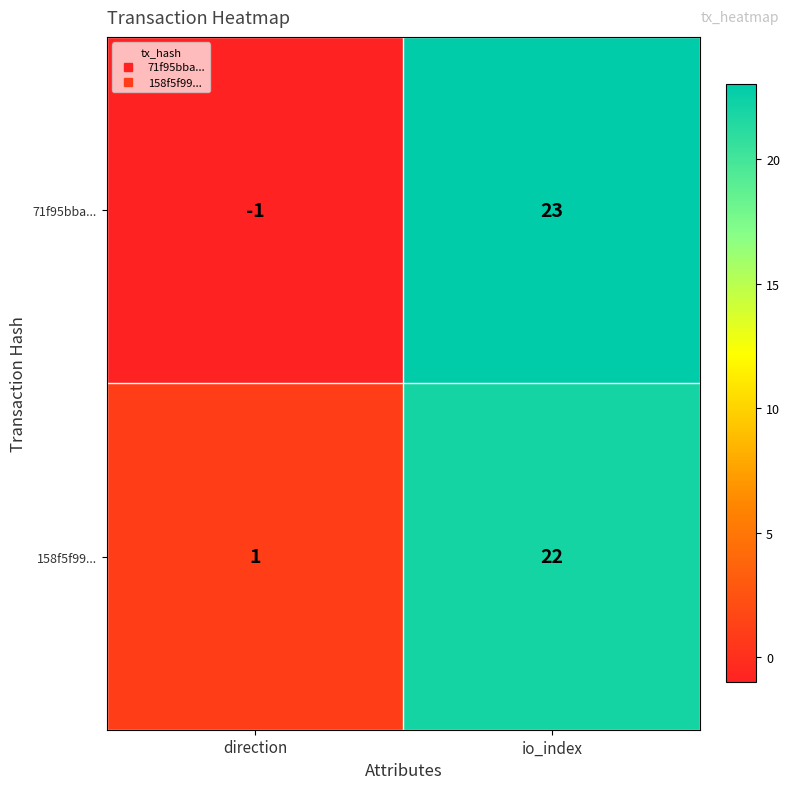

Where is 158f5f99... nearest to the value 11?

direction